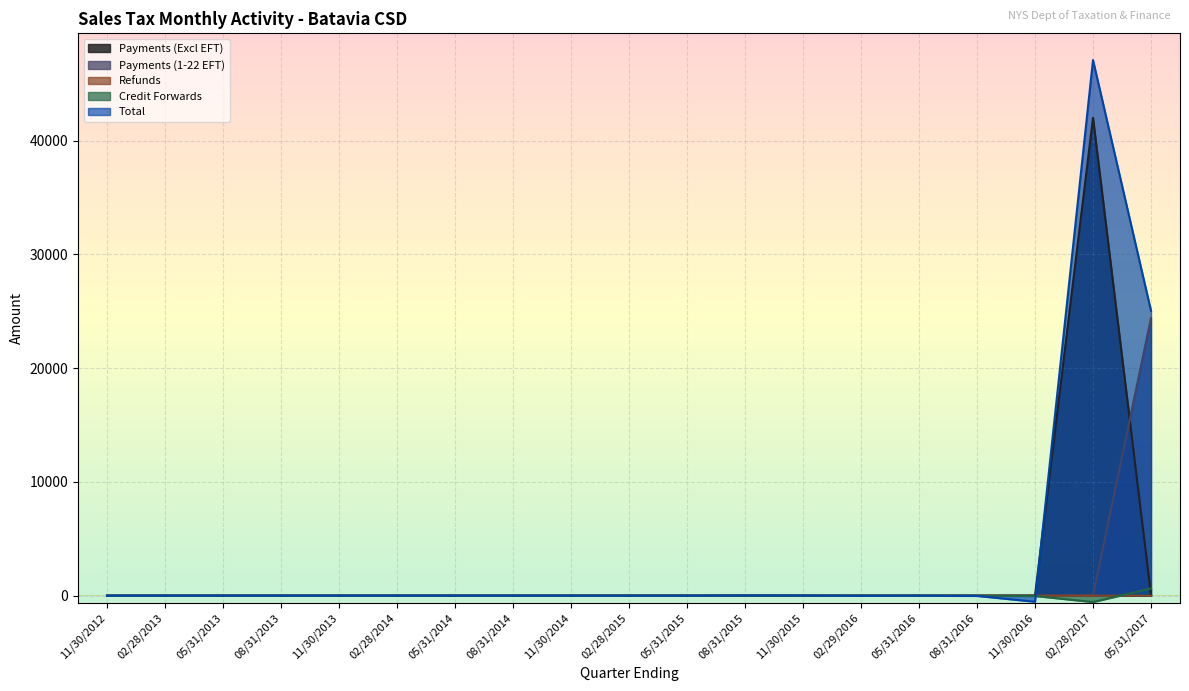

Between which two adjacent categories do Payments (Excl EFT) and Payments (1-22 EFT) first intersect?

02/28/2017 and 05/31/2017